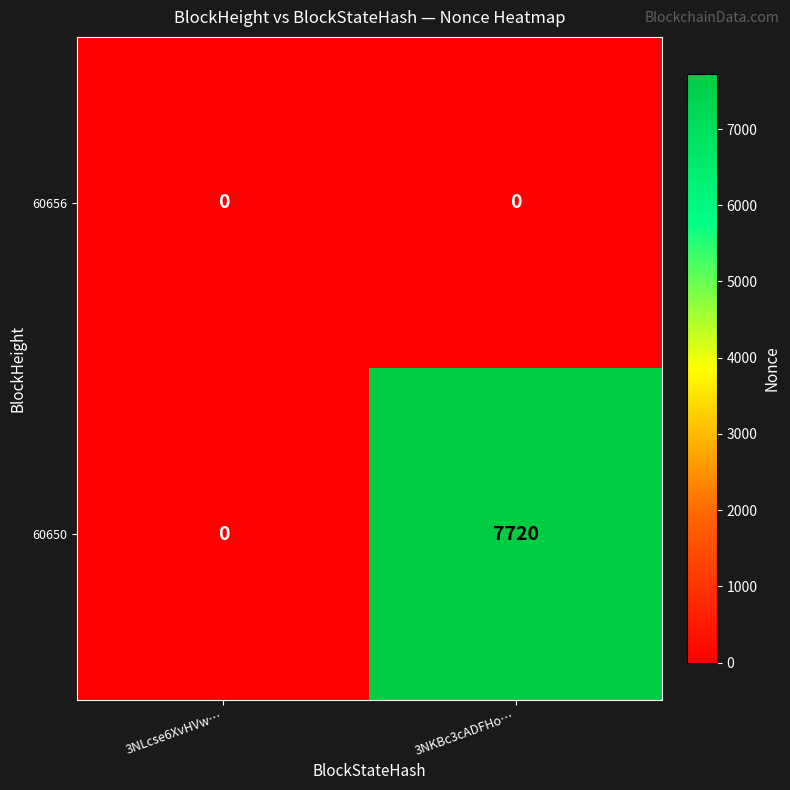

Reading left to right, extract all data points from this chart.

60656: 3NLcse6XvHVw…=0	3NKBc3cADFHo…=0
60650: 3NLcse6XvHVw…=0	3NKBc3cADFHo…=7720